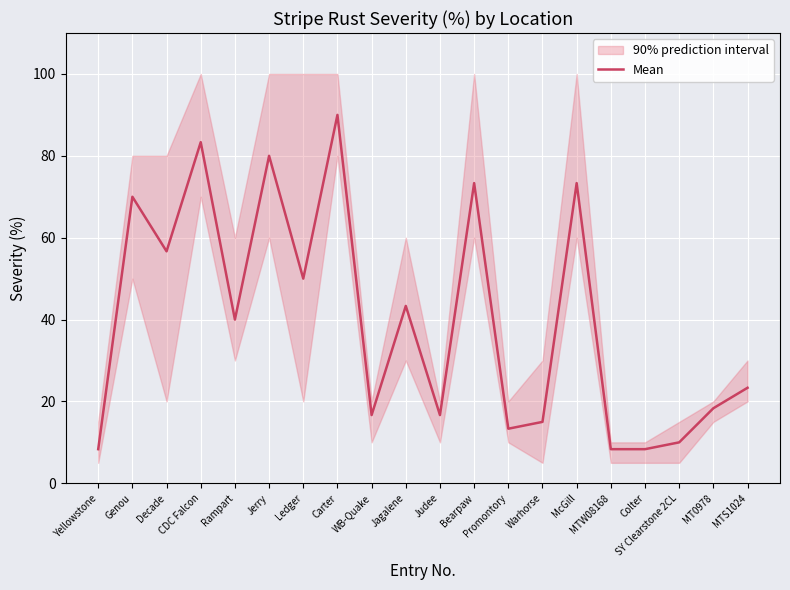

What is the change in value from WB-Quake to MT0978?

+1.7